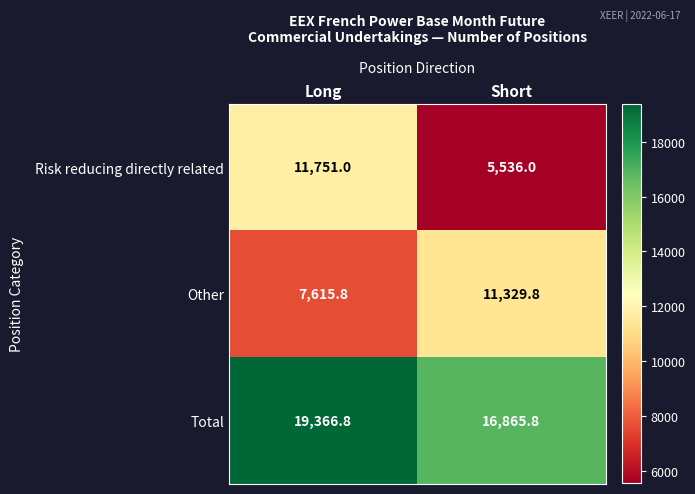

At how many categories does at least one series exceed 8488?

2